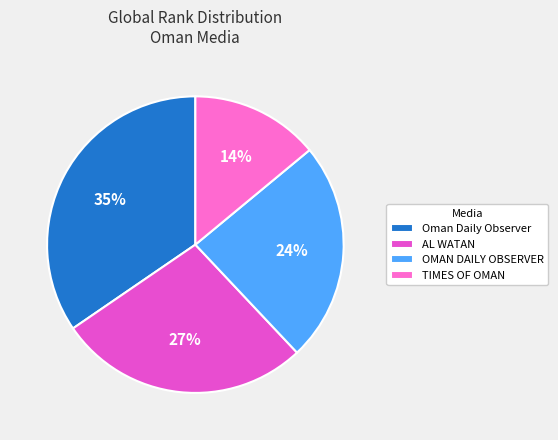

How many segments does this pie chart have?

4